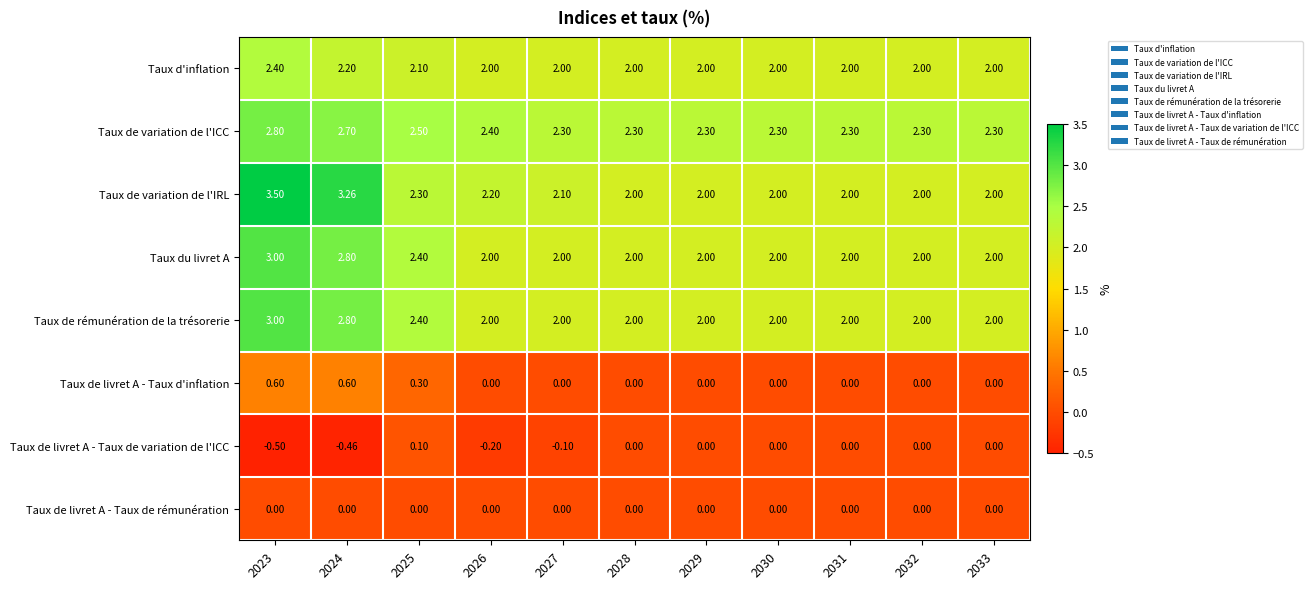

Which series has the largest total across all categories?

Taux de variation de l'ICC